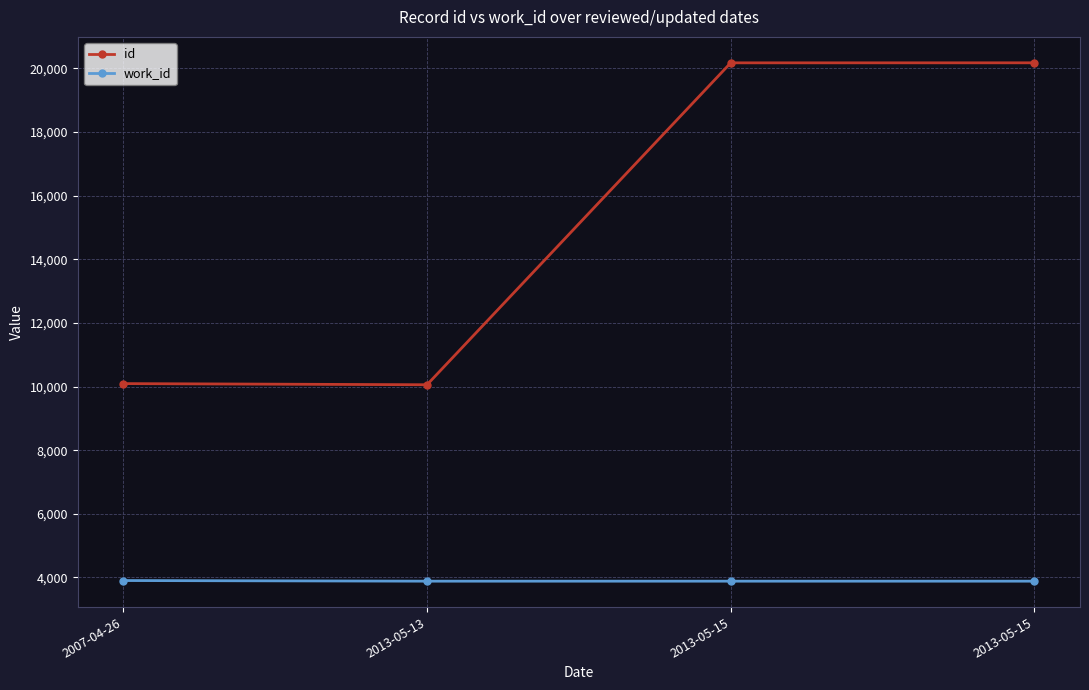

List the series in order of their overall mean, highest first.

id, work_id